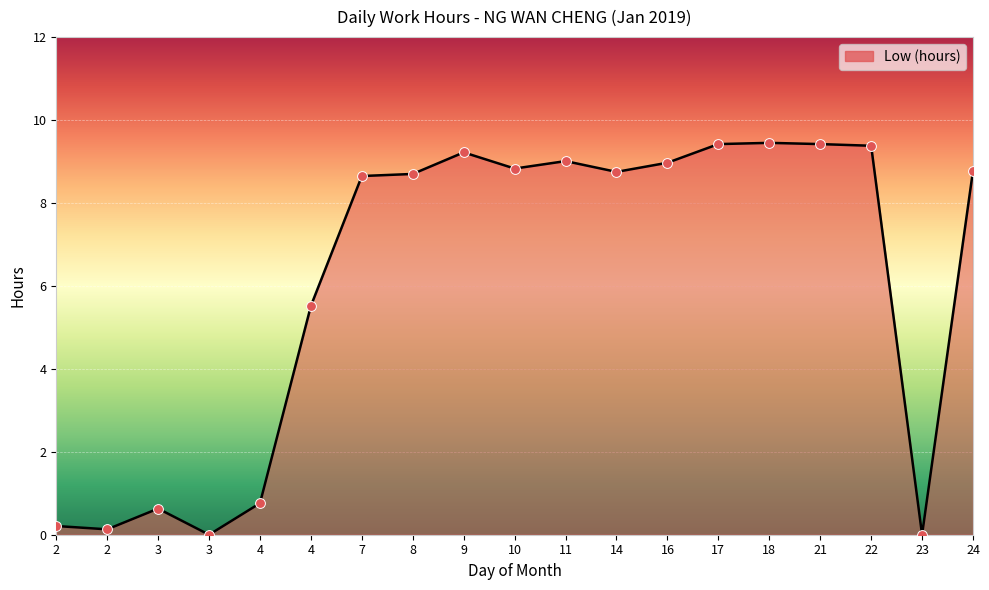

Which has a higher value, 14 or 3?

14